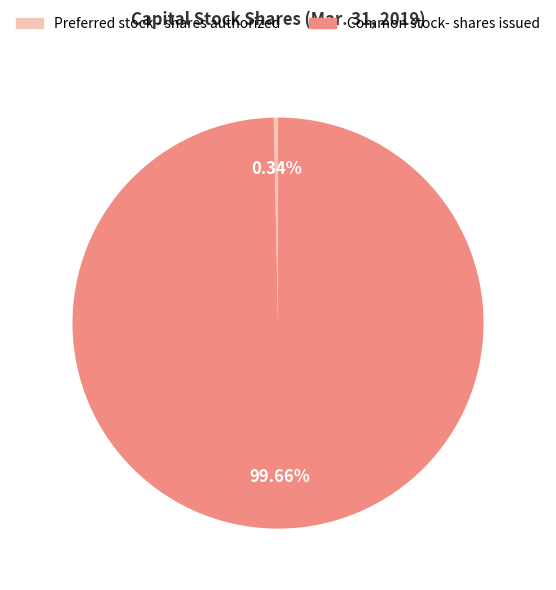

Rank the categories by value from highest to lowest.

Common stock- shares issued, Preferred stock - shares authorized